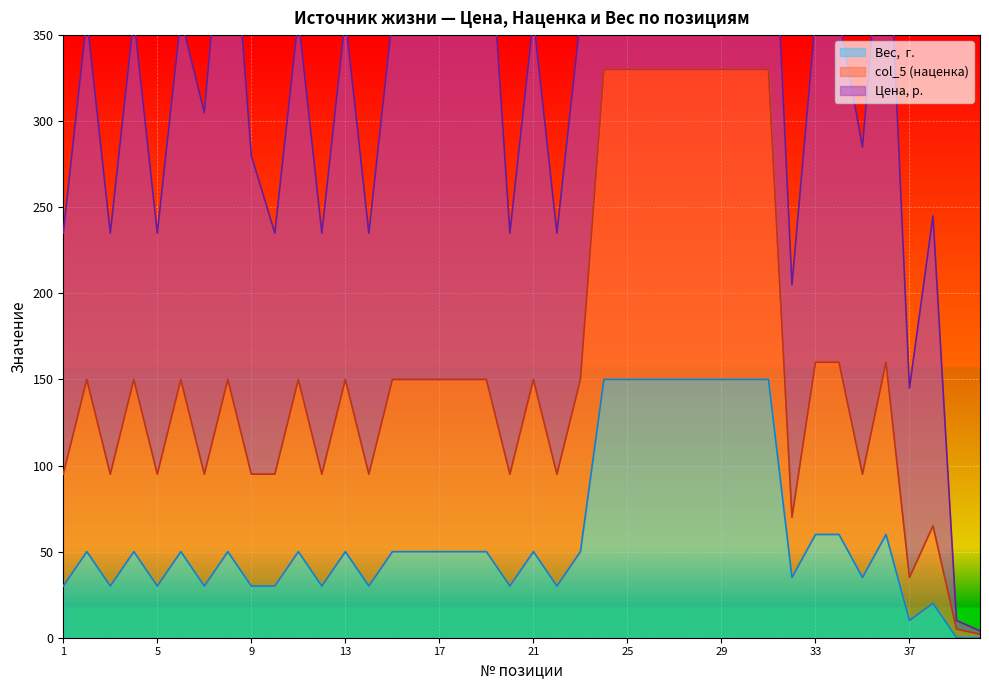

At which label does col_5 first exceed 150?

24